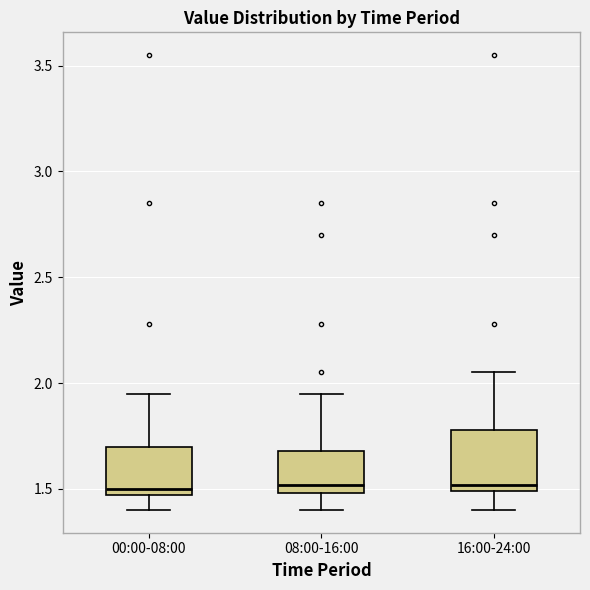

Where does the upper whisker of the box for 16:00-24:00 end on the y-axis? The values are not printed on the chart, so give them approximately, as read against the axis.

2.05